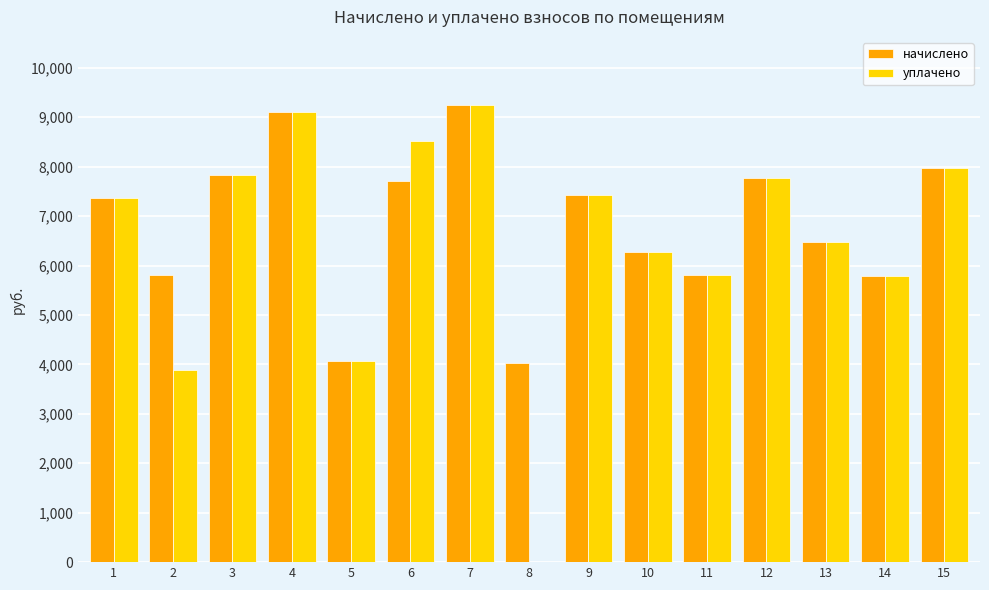

What is the sum of the уплачено values at 1 and 3?

15194.9